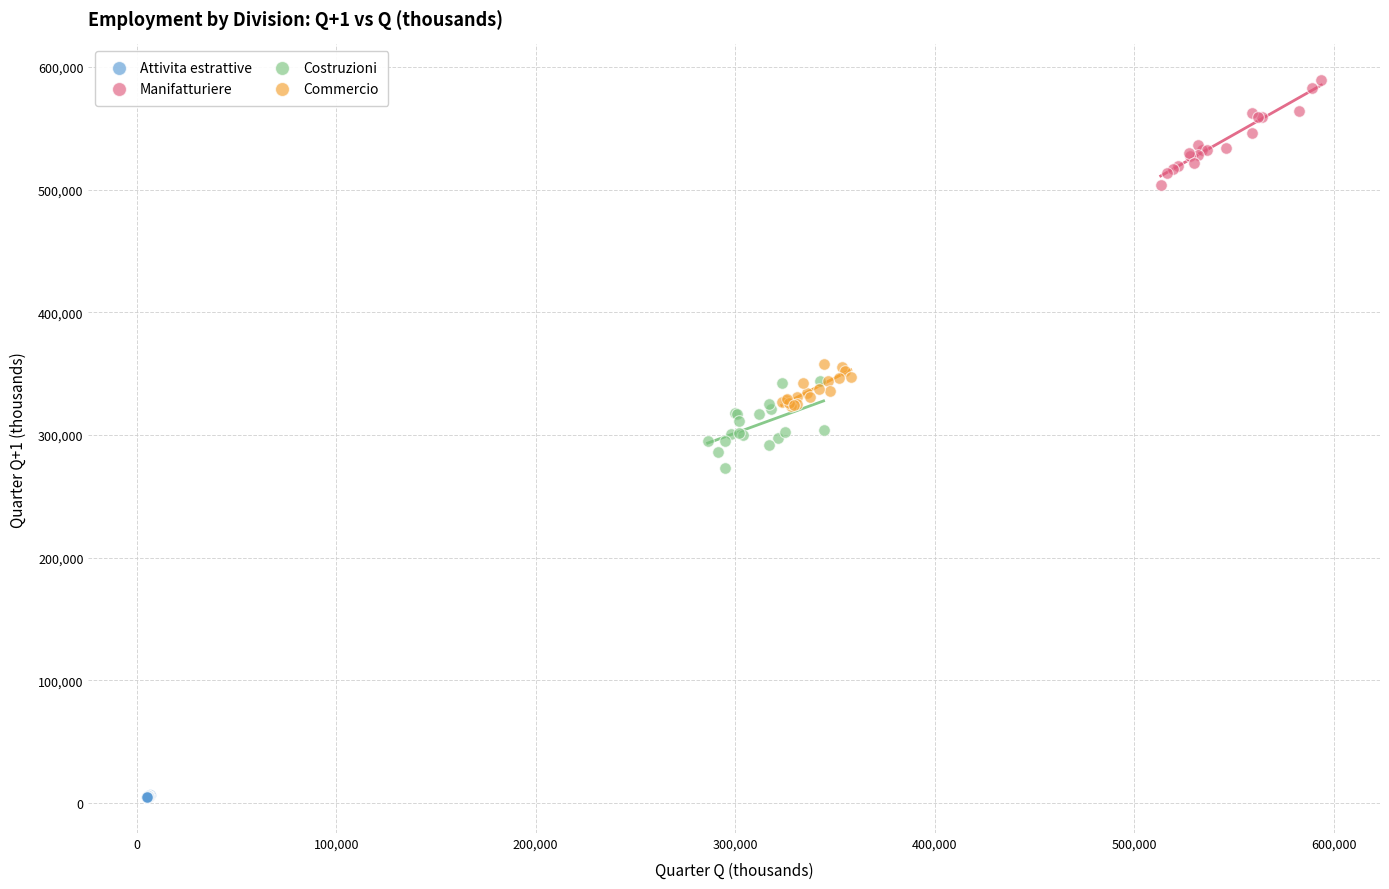

Which series contains the lowest Y value?

Attivita estrattive